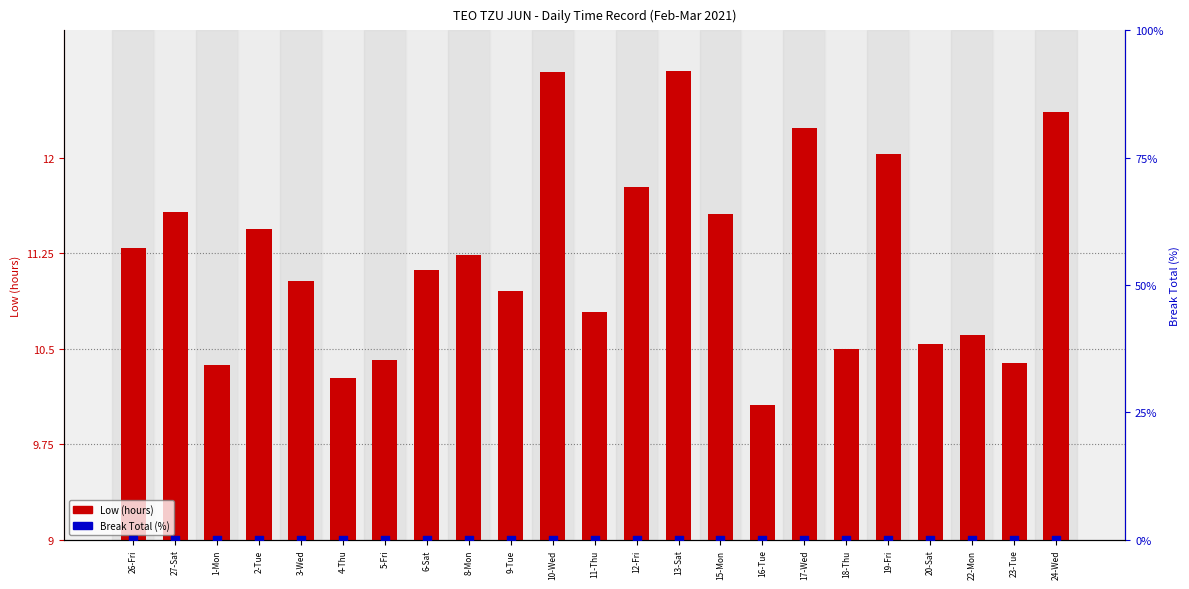

What are all the series names shown in the legend?

Low (hours), Break Total (%)